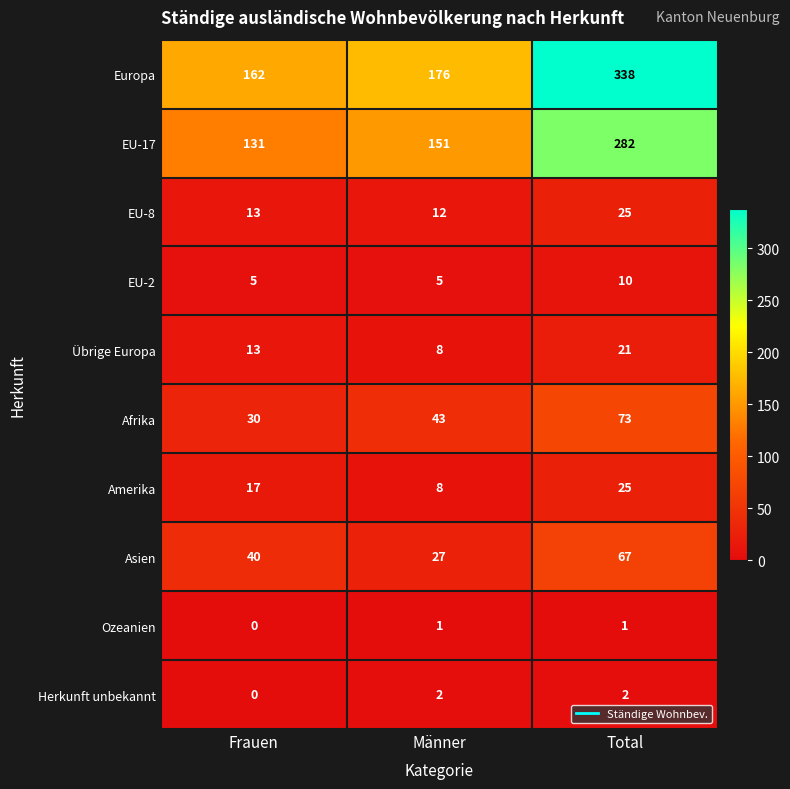

The EU-17 series shows 81 at Frauen. True or false?

False